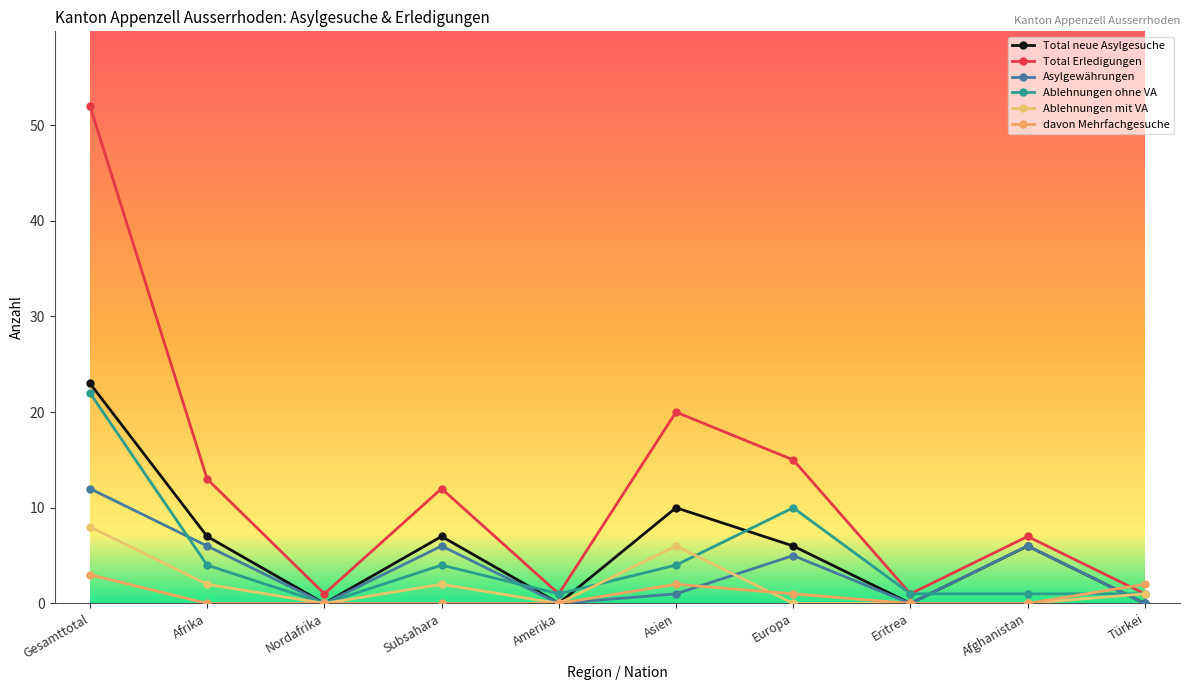

Where does the Asylgewährungen series first go above 5?

Gesamttotal